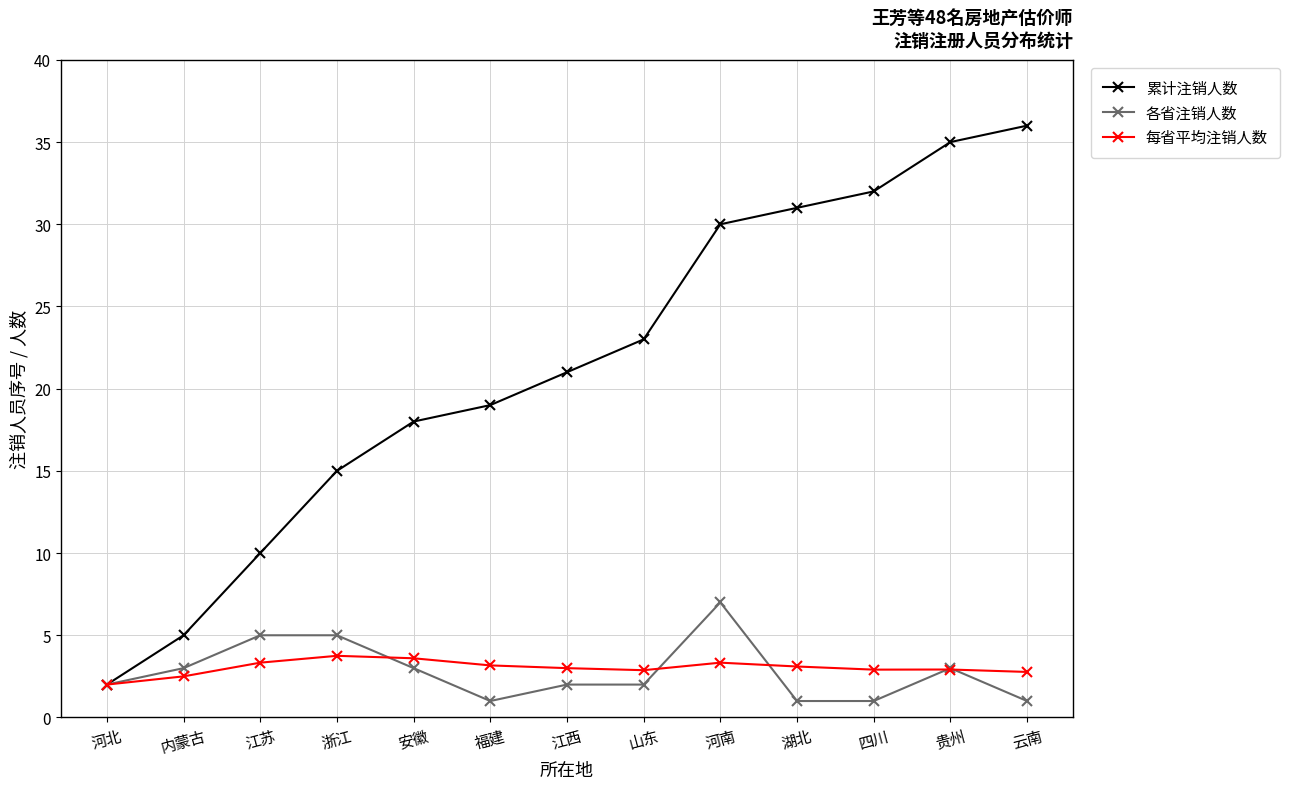

Rank the series at 内蒙古 from lowest to highest value.

每省平均注销人数, 各省注销人数, 累计注销人数